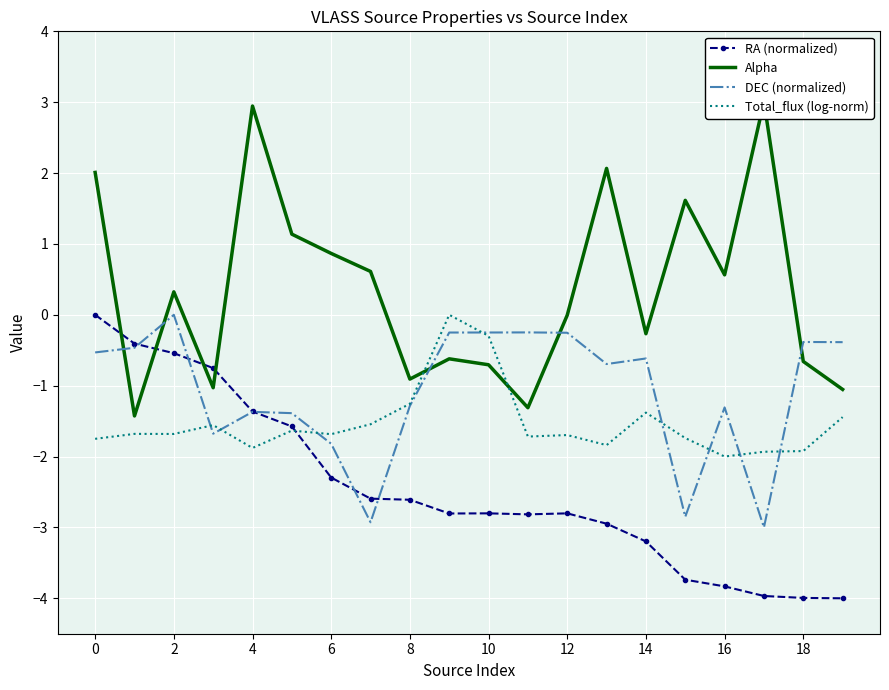

Is it true that RA (normalized) equals -4.4 at 11?

False